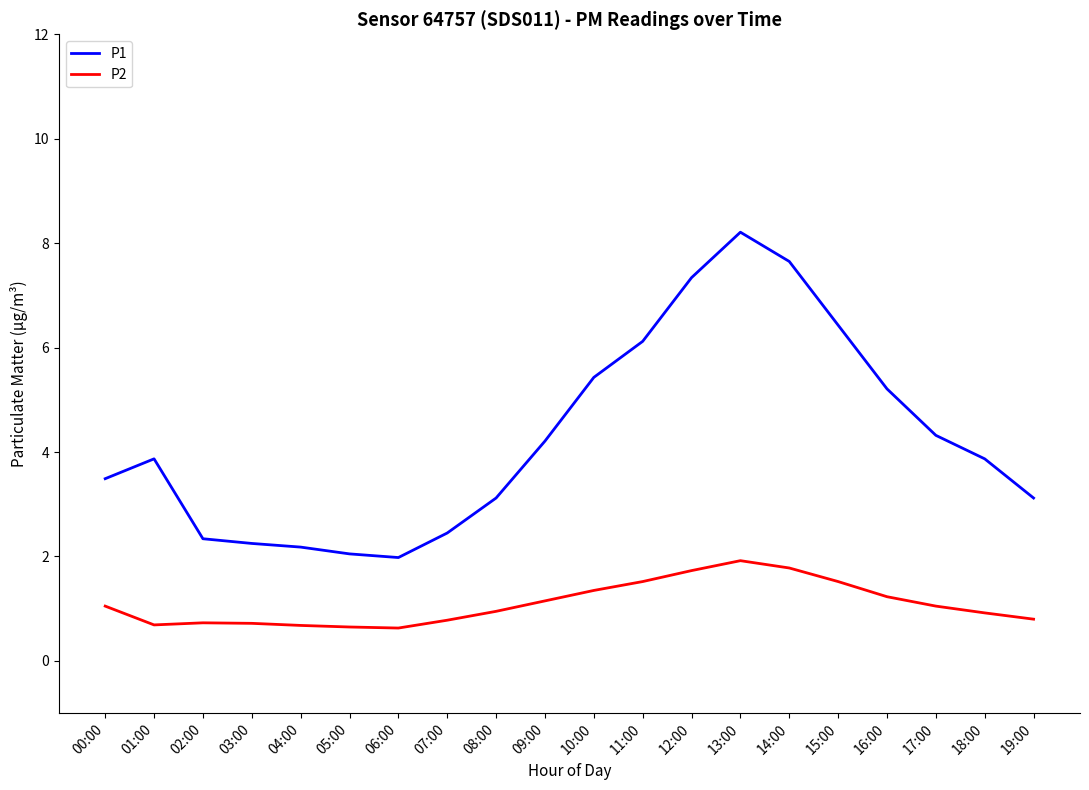

Is this an area chart (filled region under the line)?

No